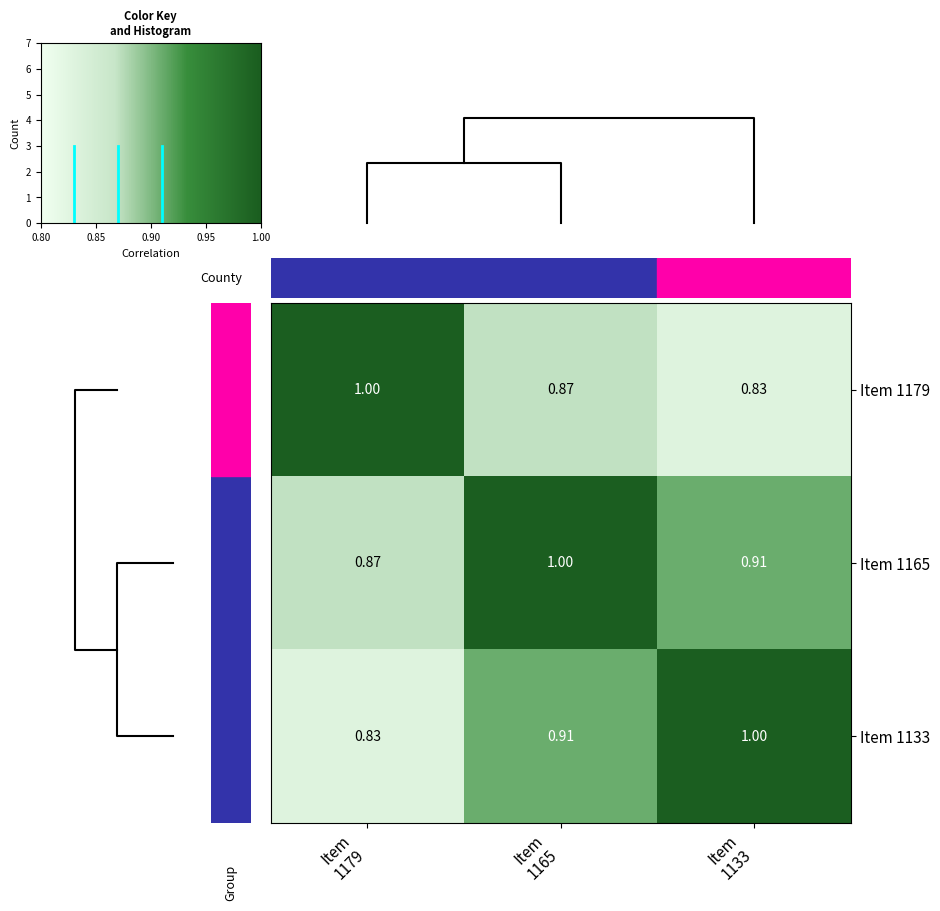

At how many categories does at least one series exceed 0?

3